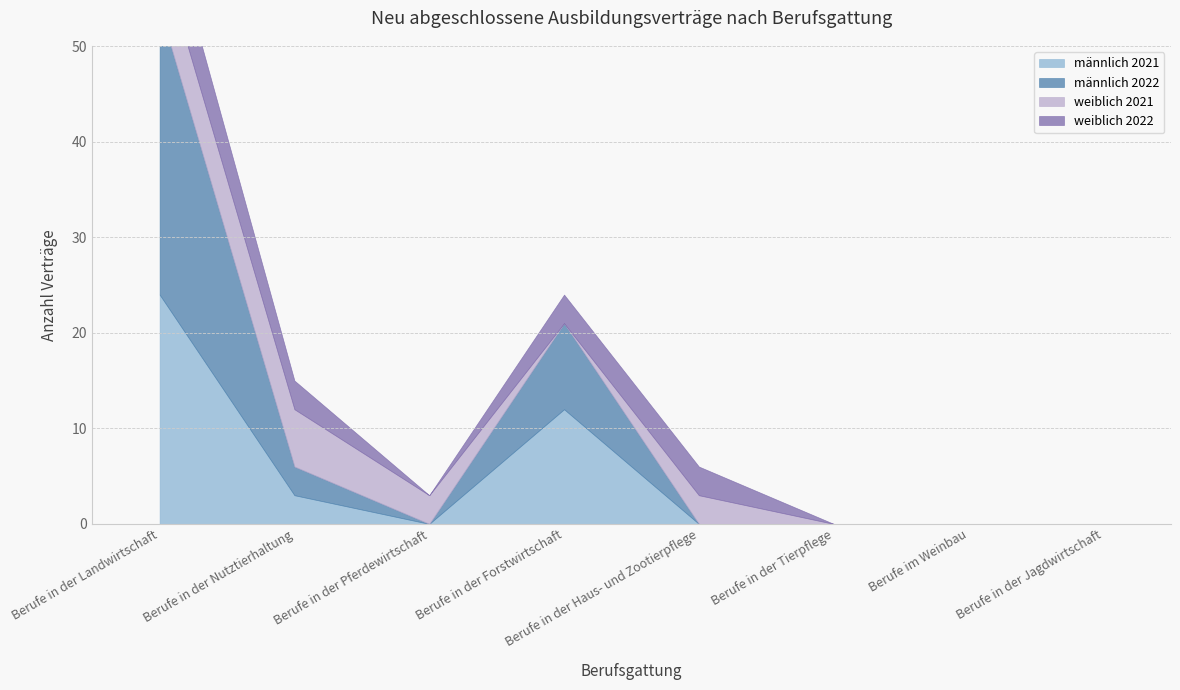

What is the spread (max minus min) of values at Berufe in der Haus- und Zootierpflege?

3